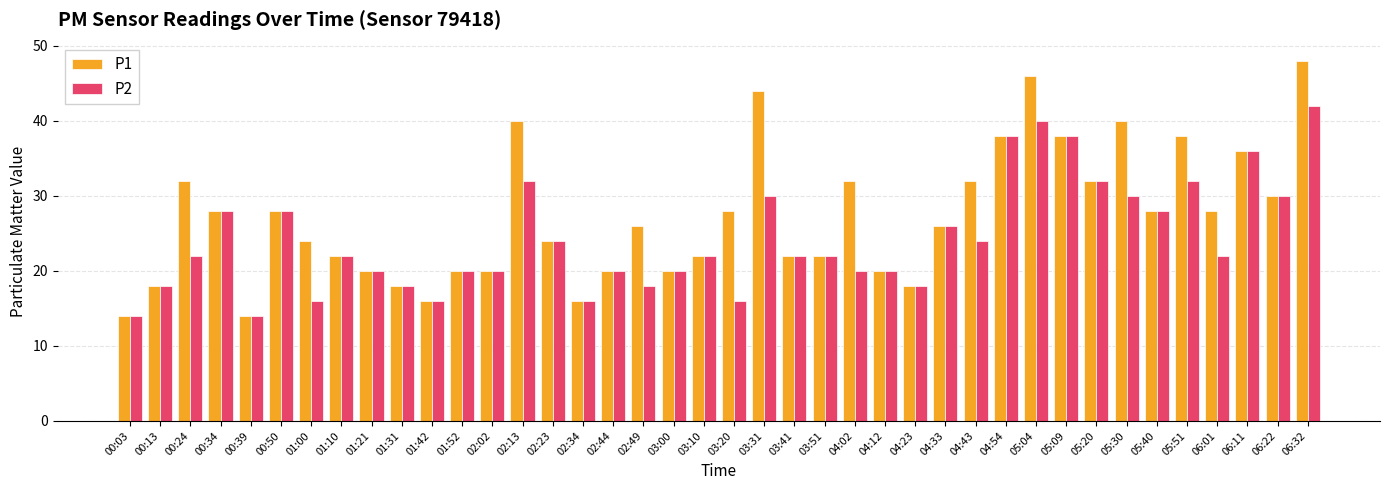

What is the difference between the maximum and minimum values in the P1 series?

34